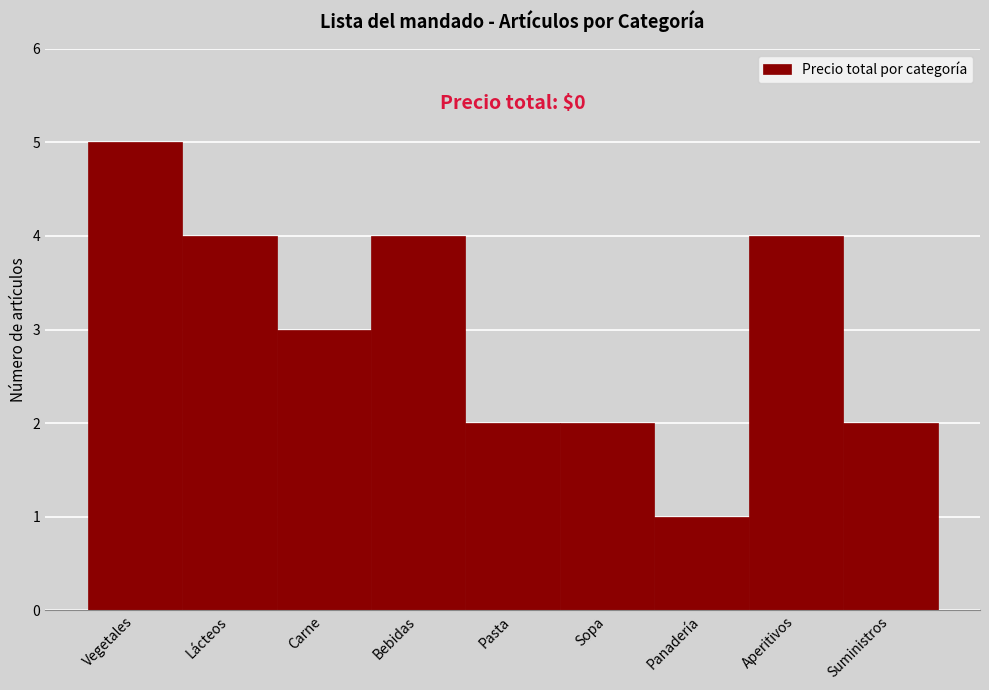

Reading right to left, transcribe all the data shown in this chart.

2	4	1	2	2	4	3	4	5